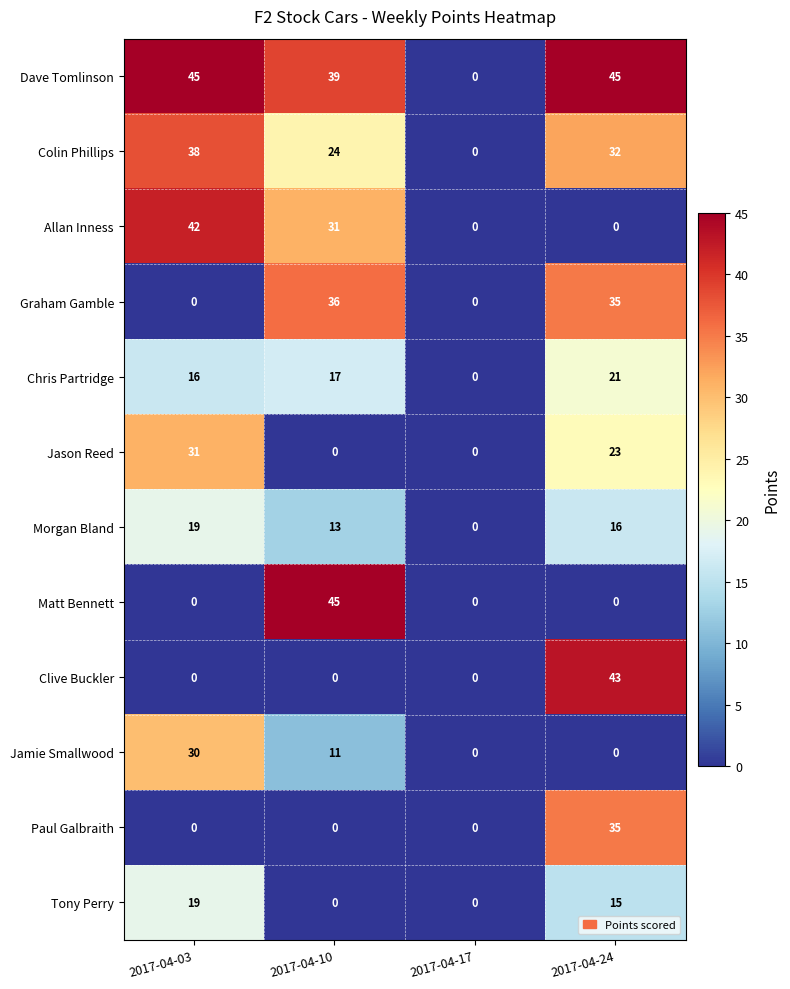

Where does the Colin Phillips series first go above 32?

2017-04-03